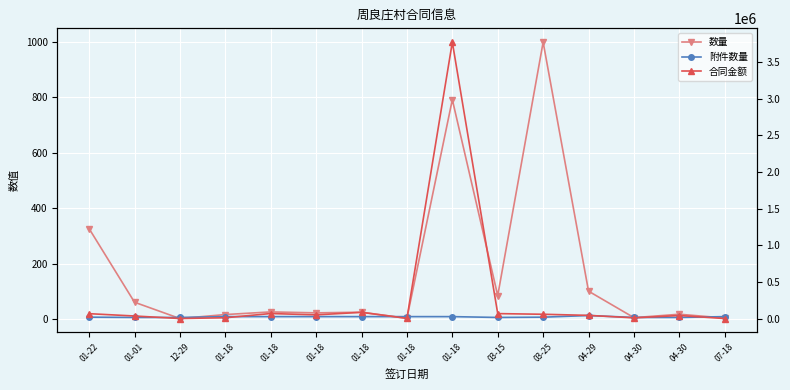

The 合同金额 series shows 3584.9 at 12-29. True or false?

False